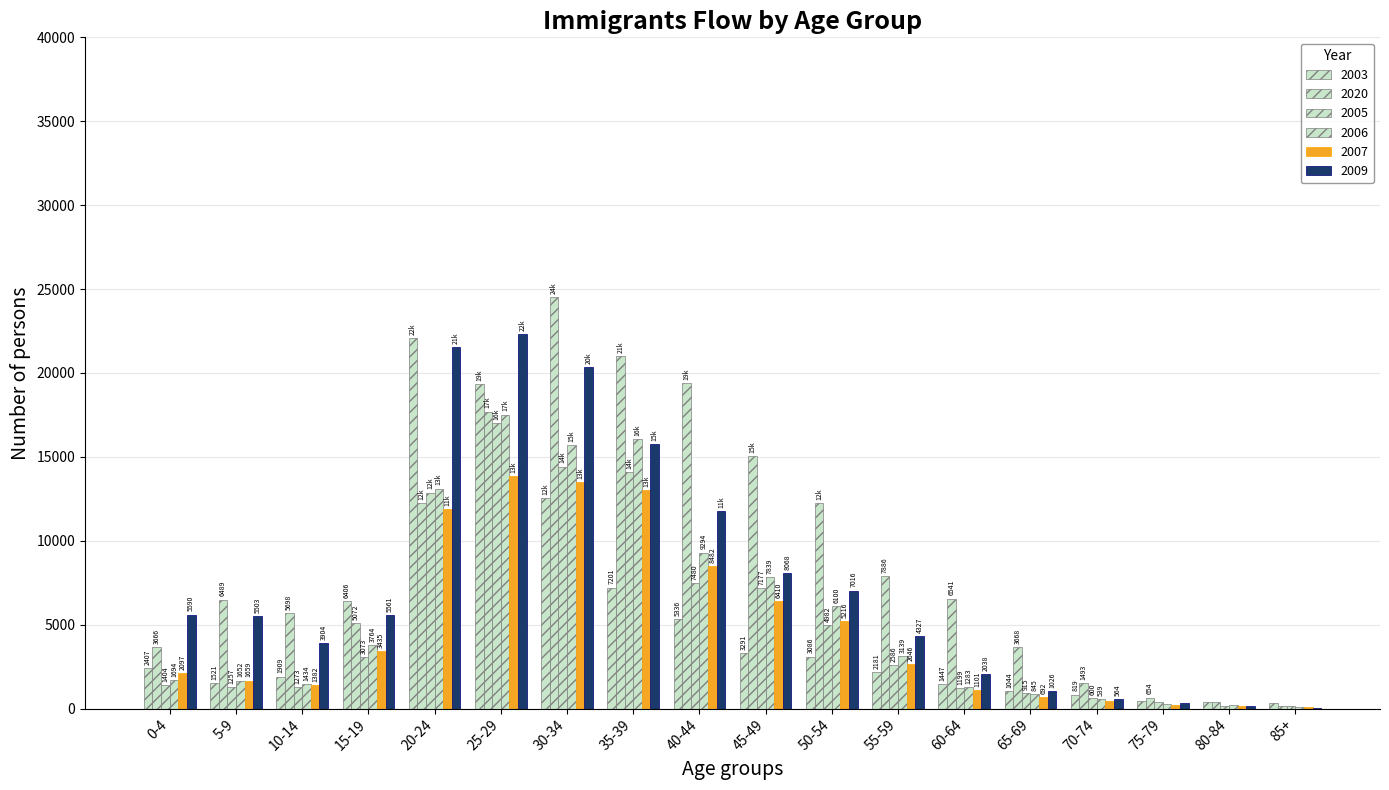

Count the number of data series in this chart.

6